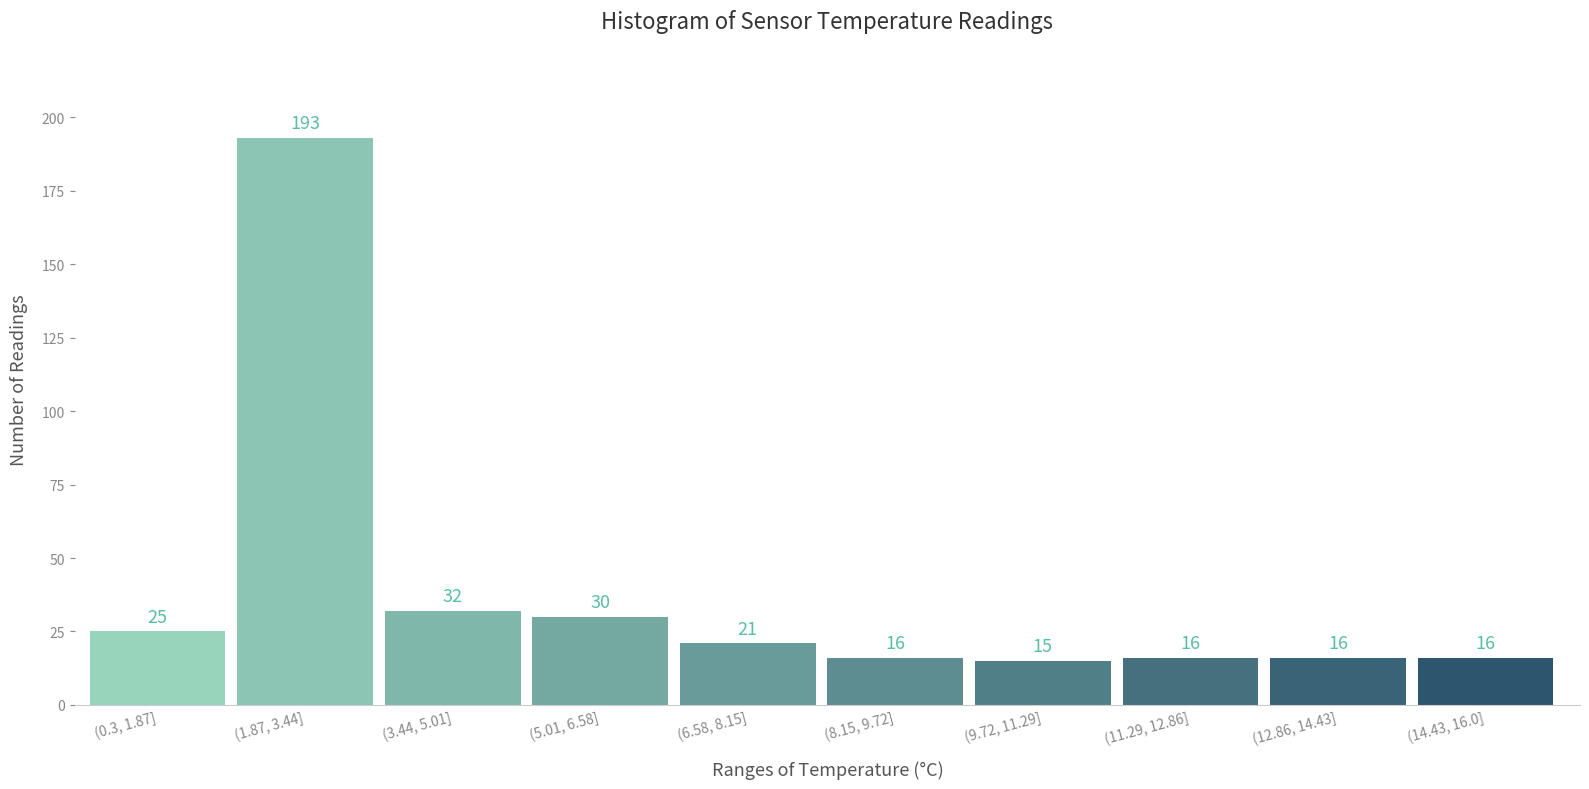

Reading right to left, what are all the values shown in this chart?

(14.43, 16.0]=16	(12.86, 14.43]=16	(11.29, 12.86]=16	(9.72, 11.29]=15	(8.15, 9.72]=16	(6.58, 8.15]=21	(5.01, 6.58]=30	(3.44, 5.01]=32	(1.87, 3.44]=193	(0.3, 1.87]=25